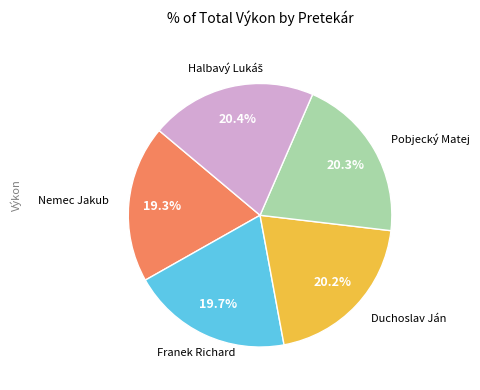

Does any single category account for the majority?

No